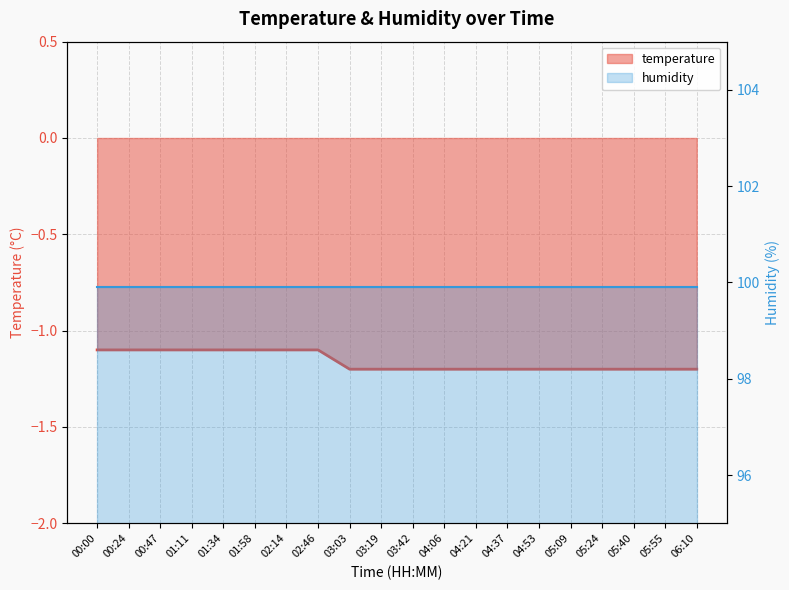

Rank the categories by value from highest to lowest.

00:00, 00:24, 00:47, 01:11, 01:34, 01:58, 02:14, 02:46, 03:03, 03:19, 03:42, 04:06, 04:21, 04:37, 04:53, 05:09, 05:24, 05:40, 05:55, 06:10